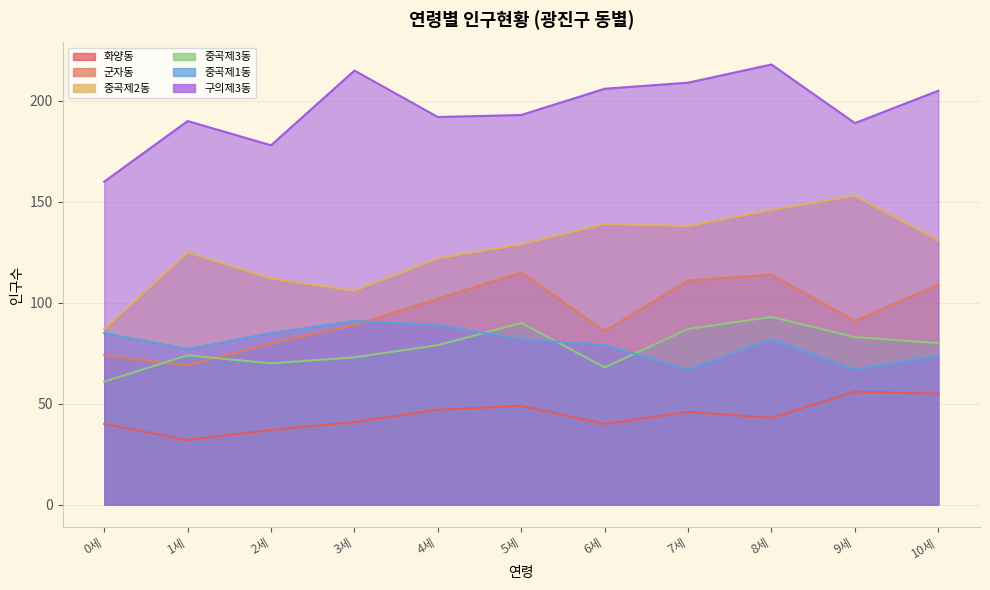

Reading left to right, extract all data points from this chart.

화양동: 0세=40	1세=32	2세=37	3세=41	4세=47	5세=49	6세=40	7세=46	8세=43	9세=56	10세=55
군자동: 0세=74	1세=69	2세=80	3세=89	4세=102	5세=115	6세=86	7세=111	8세=114	9세=91	10세=109
중곡제2동: 0세=87	1세=125	2세=112	3세=106	4세=122	5세=129	6세=139	7세=138	8세=146	9세=153	10세=131
중곡제3동: 0세=61	1세=74	2세=70	3세=73	4세=79	5세=90	6세=68	7세=87	8세=93	9세=83	10세=80
중곡제1동: 0세=85	1세=77	2세=85	3세=91	4세=89	5세=82	6세=79	7세=67	8세=82	9세=67	10세=74
구의제3동: 0세=160	1세=190	2세=178	3세=215	4세=192	5세=193	6세=206	7세=209	8세=218	9세=189	10세=205